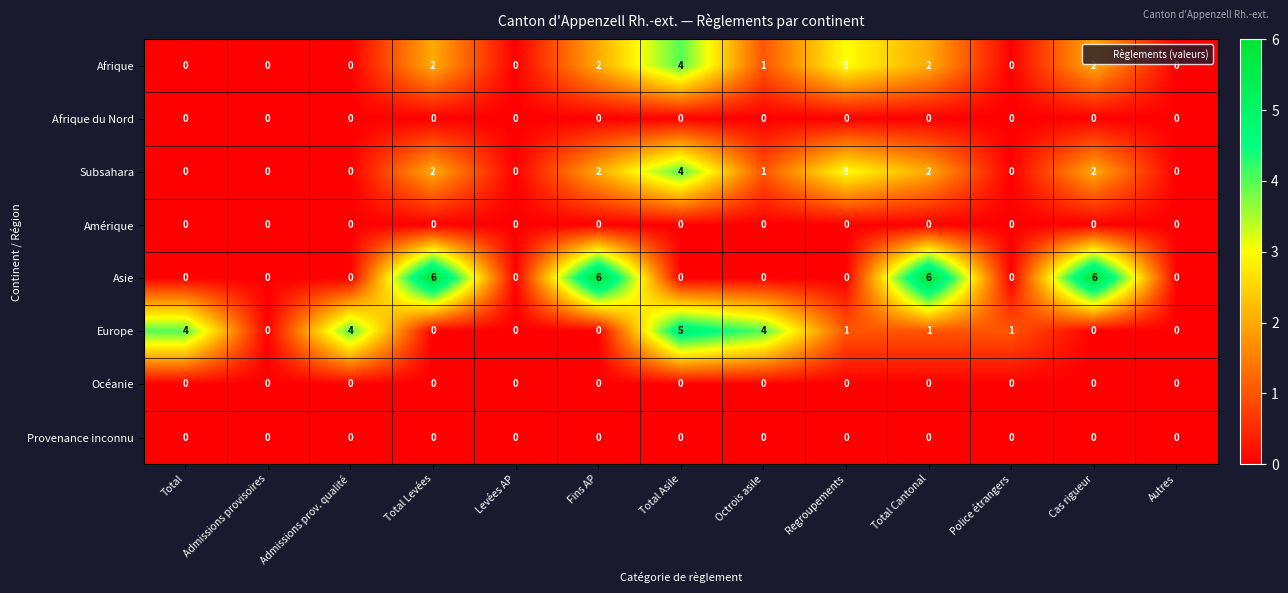

The Asie series shows 6 at Total Cantonal. True or false?

True